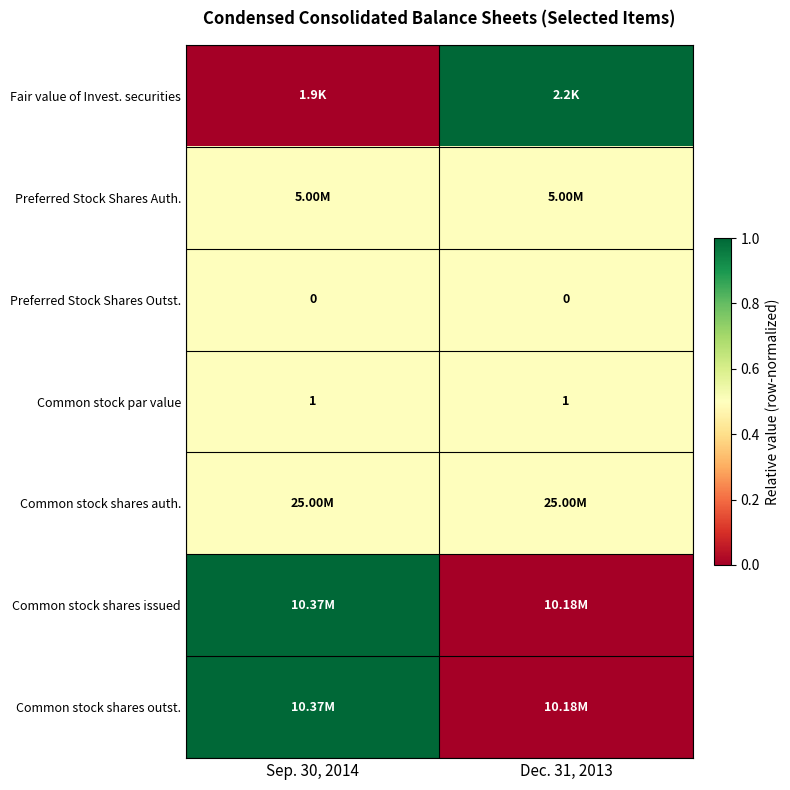

How many data points does each series have?

2